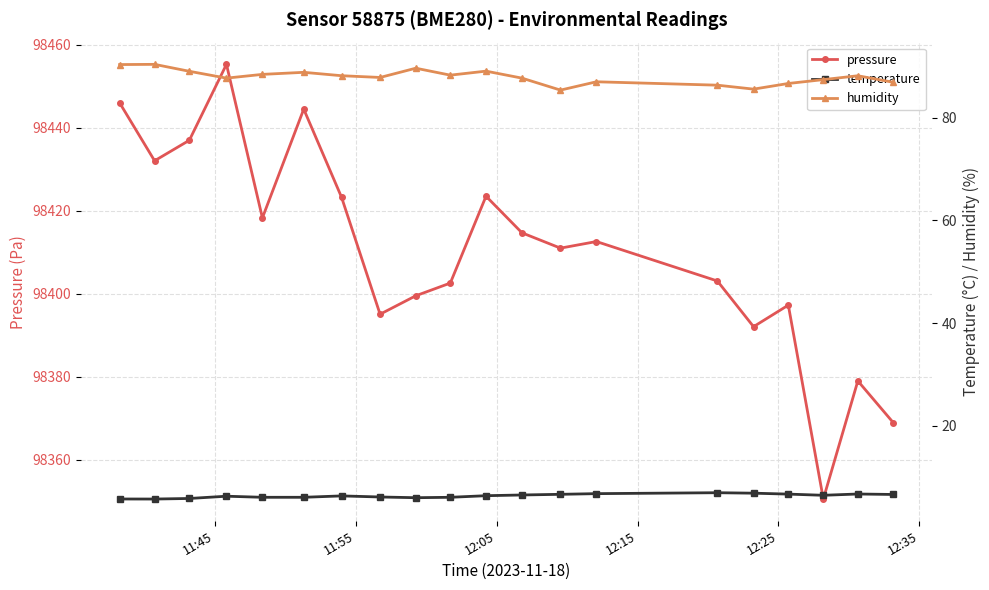

True or false: pressure and humidity cross at least once.

False